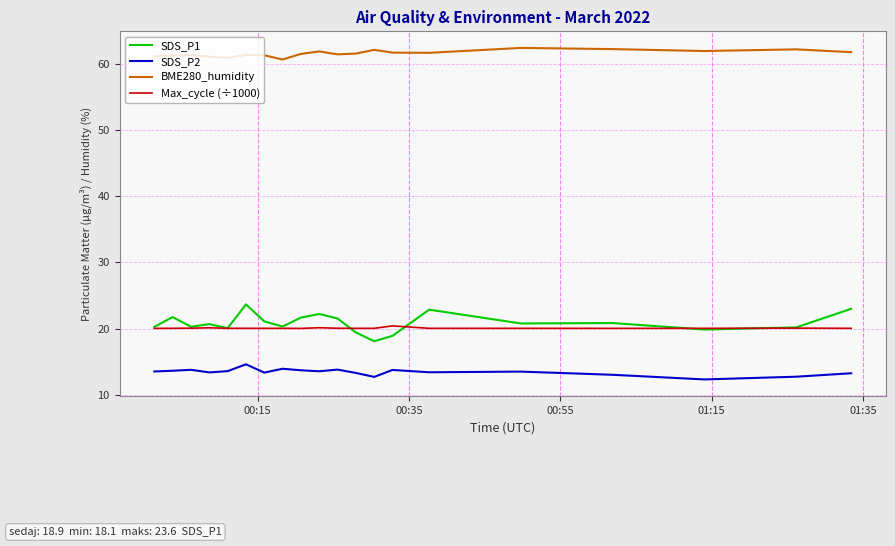

Which series has the largest total across all categories?

BME280_humidity